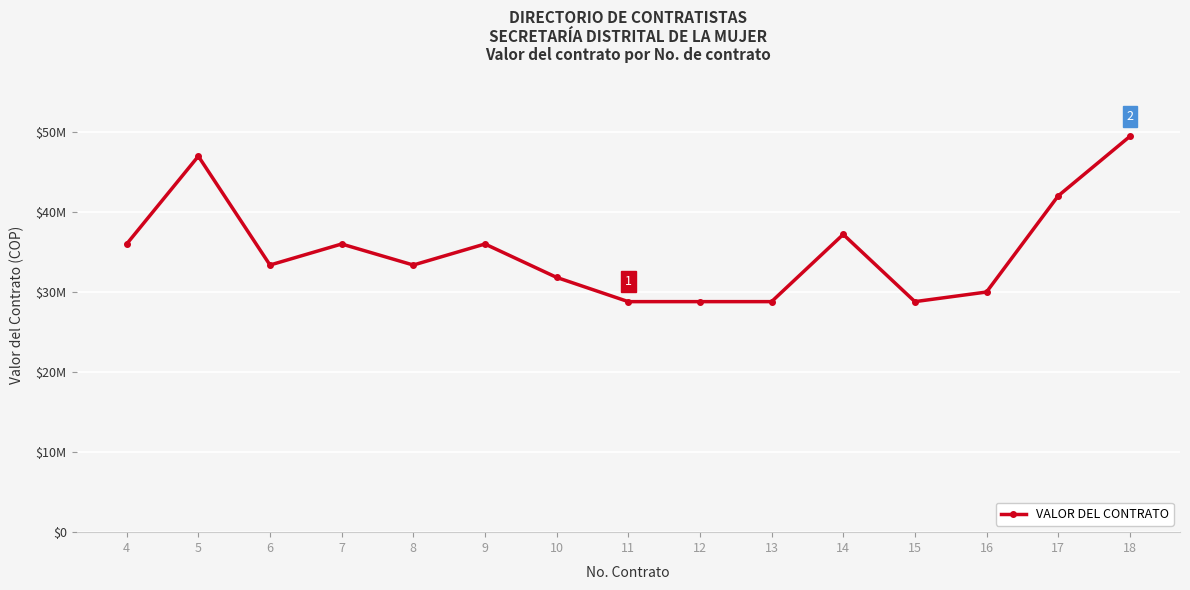

Does the chart have visible grid lines?

Yes